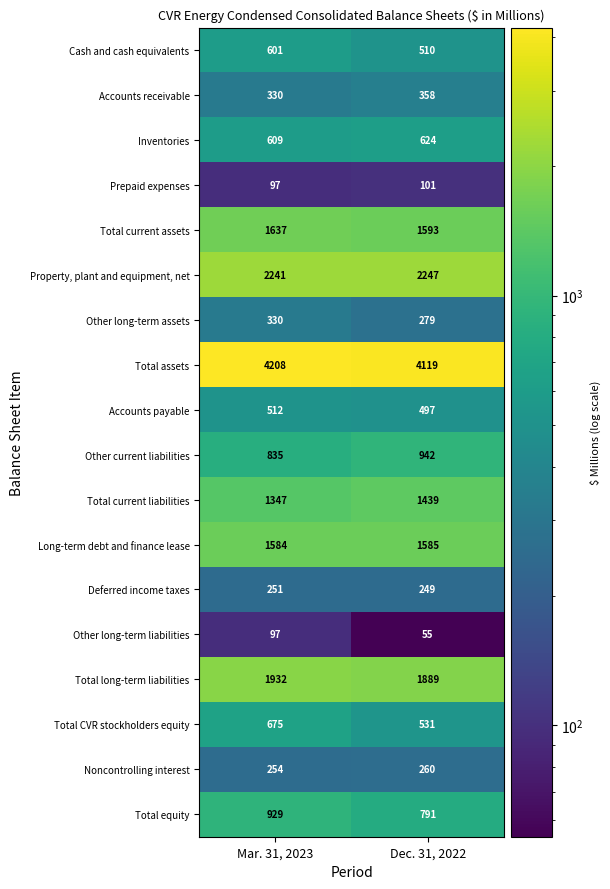

How many data points does each series have?

2